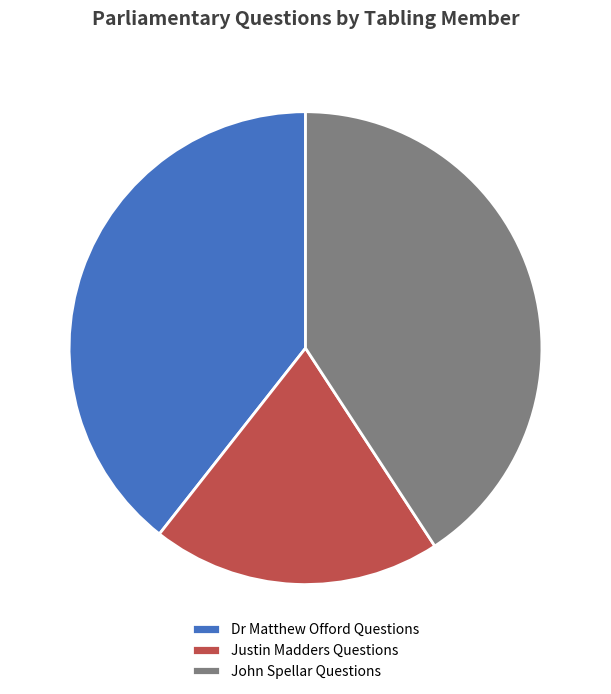

Does John Spellar Questions represent more than half of the total?

No